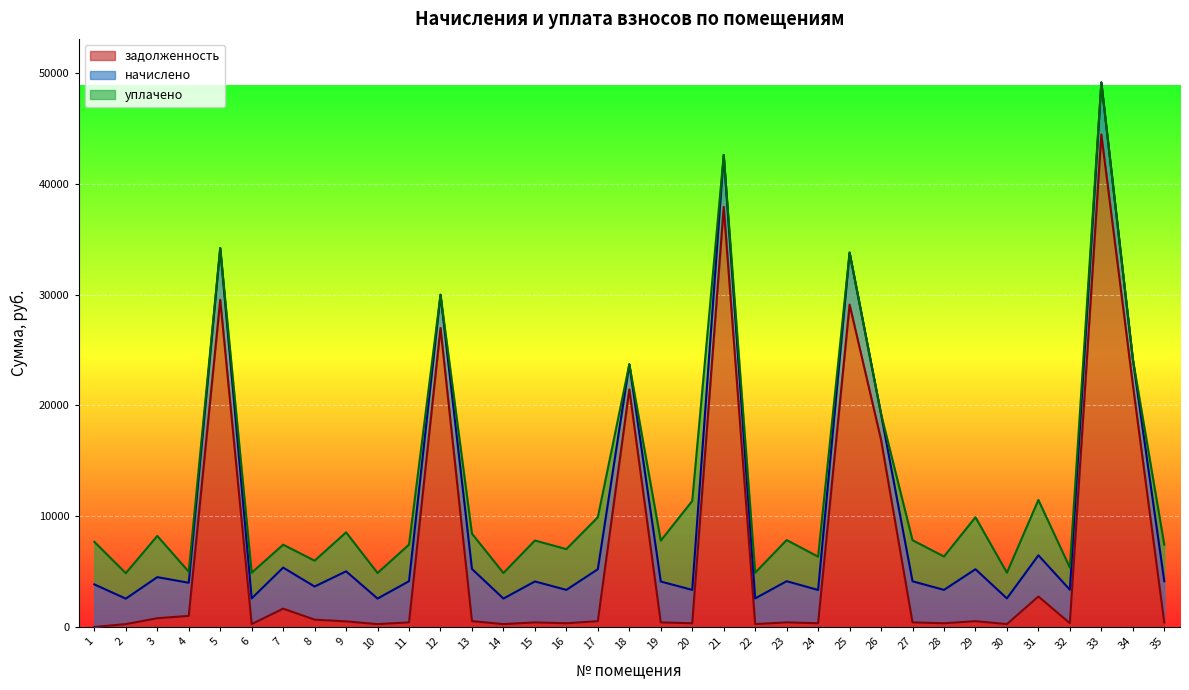

What is the value of the уплачено point at the 29th from the left?

4690.6